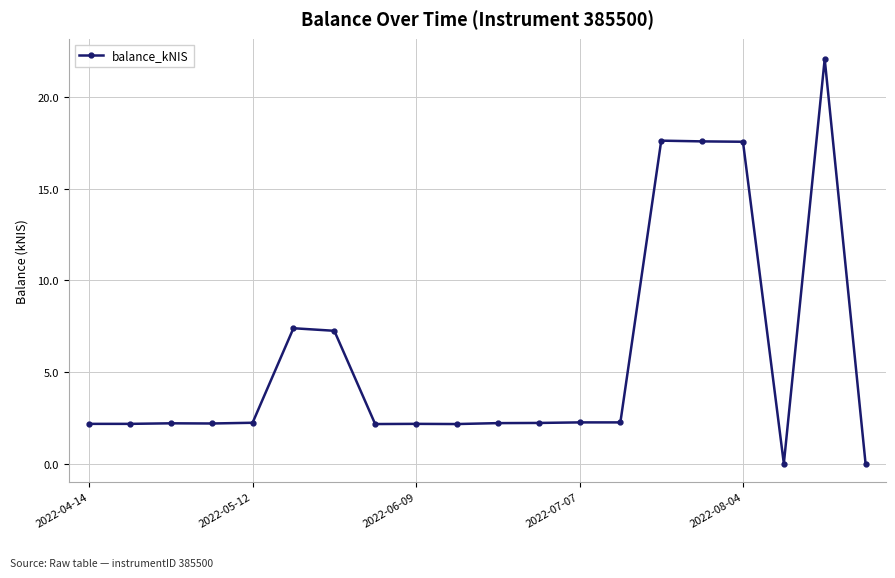

What is the greatest value displayed?

22.1